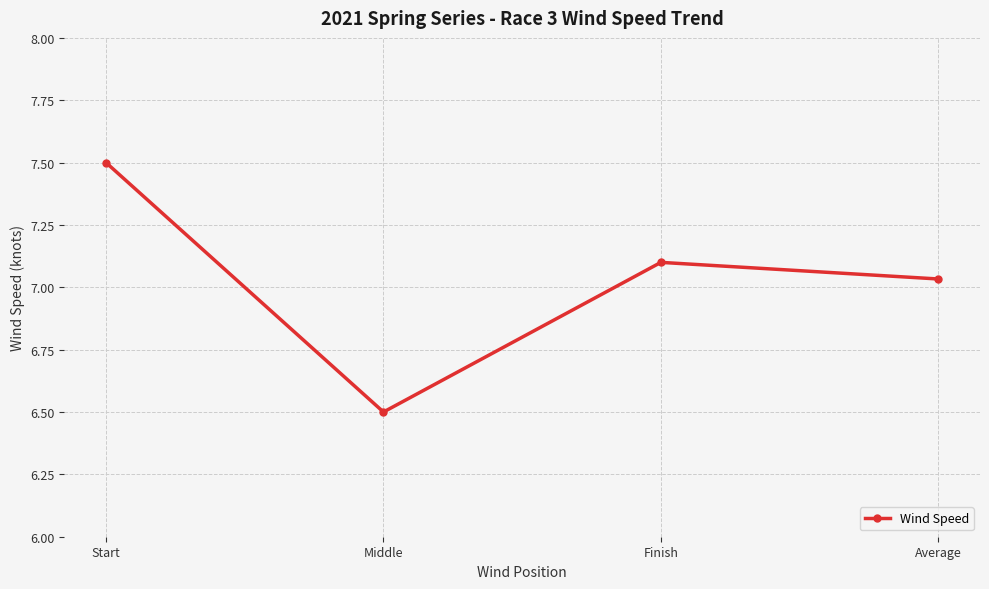

Count the number of data series in this chart.

1